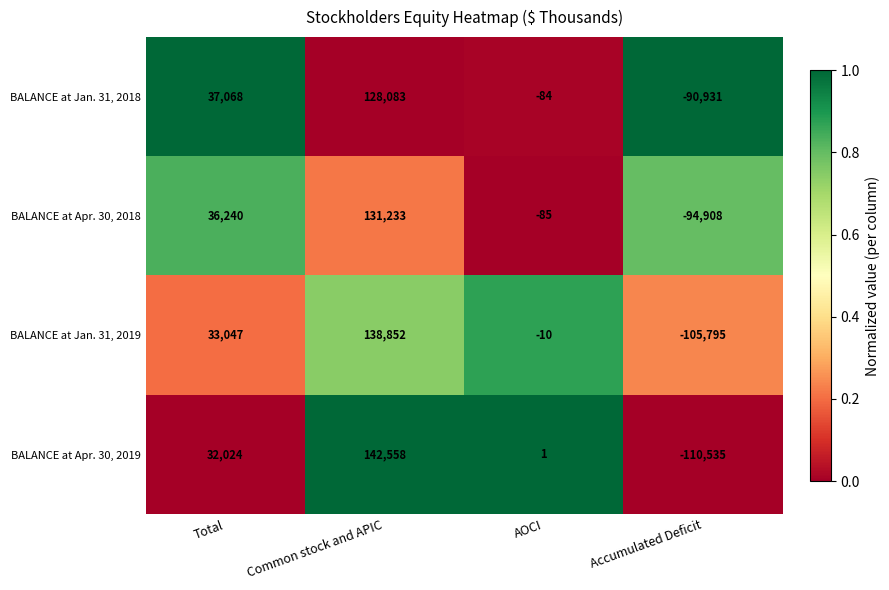

Is it true that BALANCE at Jan. 31, 2018 equals -28 at AOCI?

False